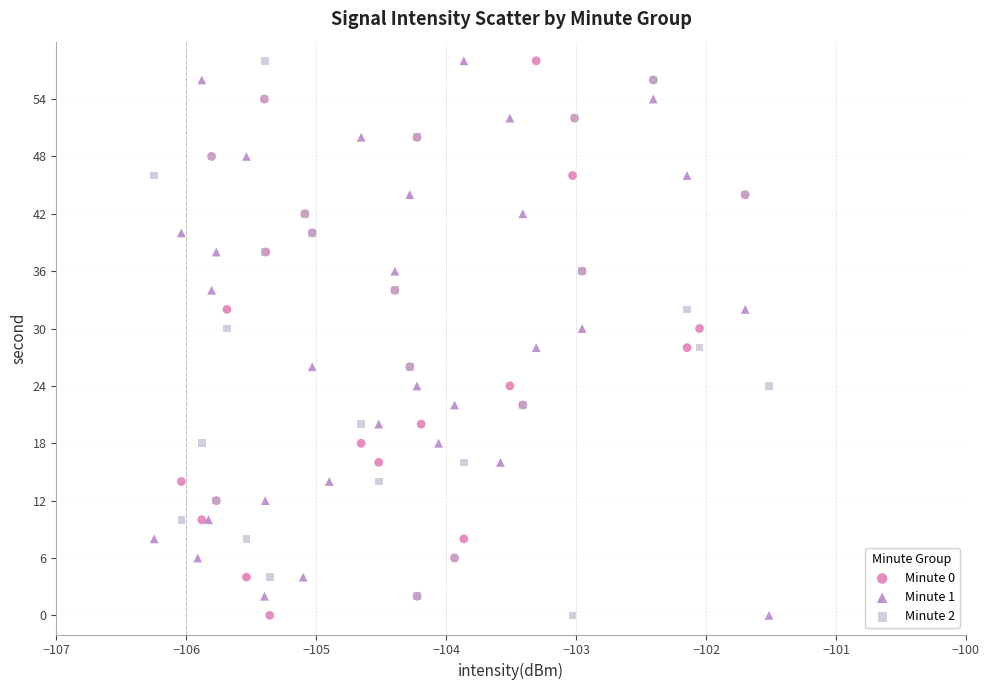

What are all the series names shown in the legend?

Minute 0, Minute 1, Minute 2